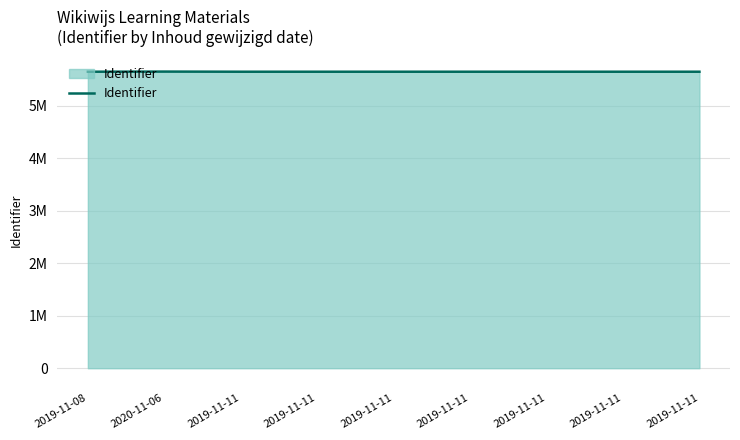

Is this an area chart (filled region under the line)?

Yes